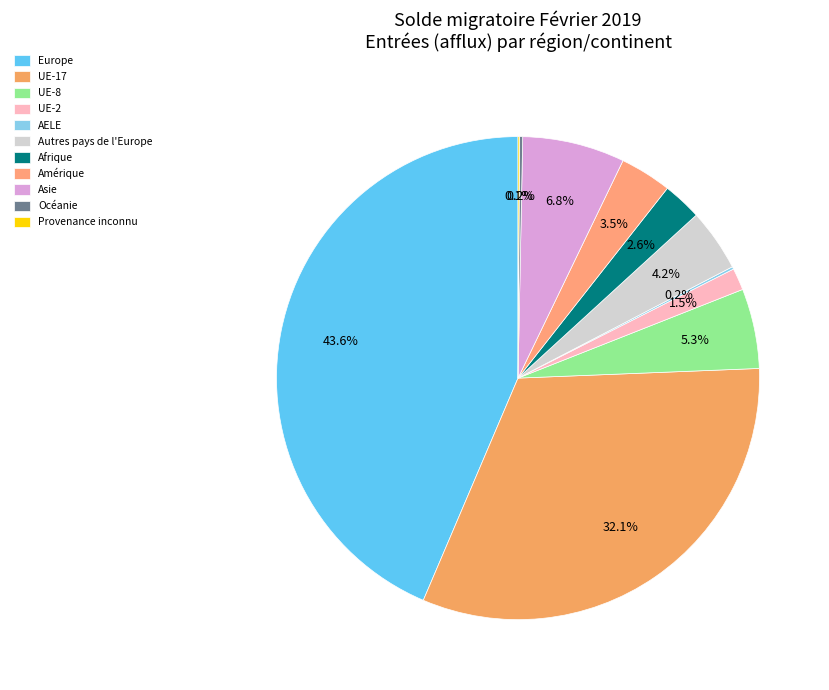

What percentage is the Asie slice, to the nearest percent?

7%